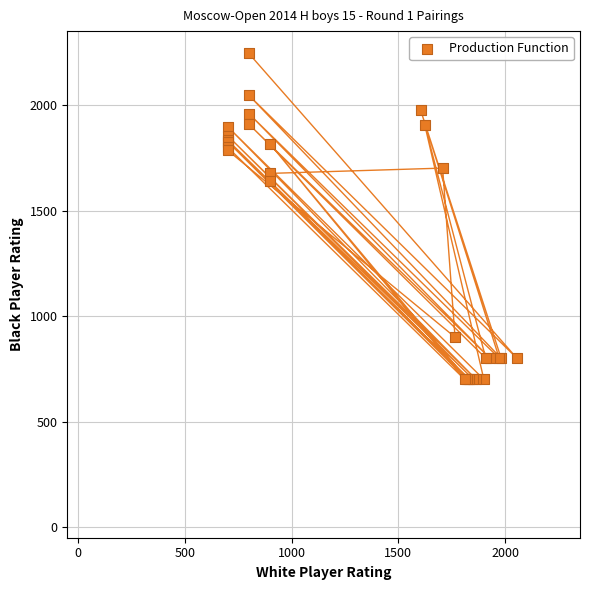

What Y value in the scatter plot is closest to 1472?

1640